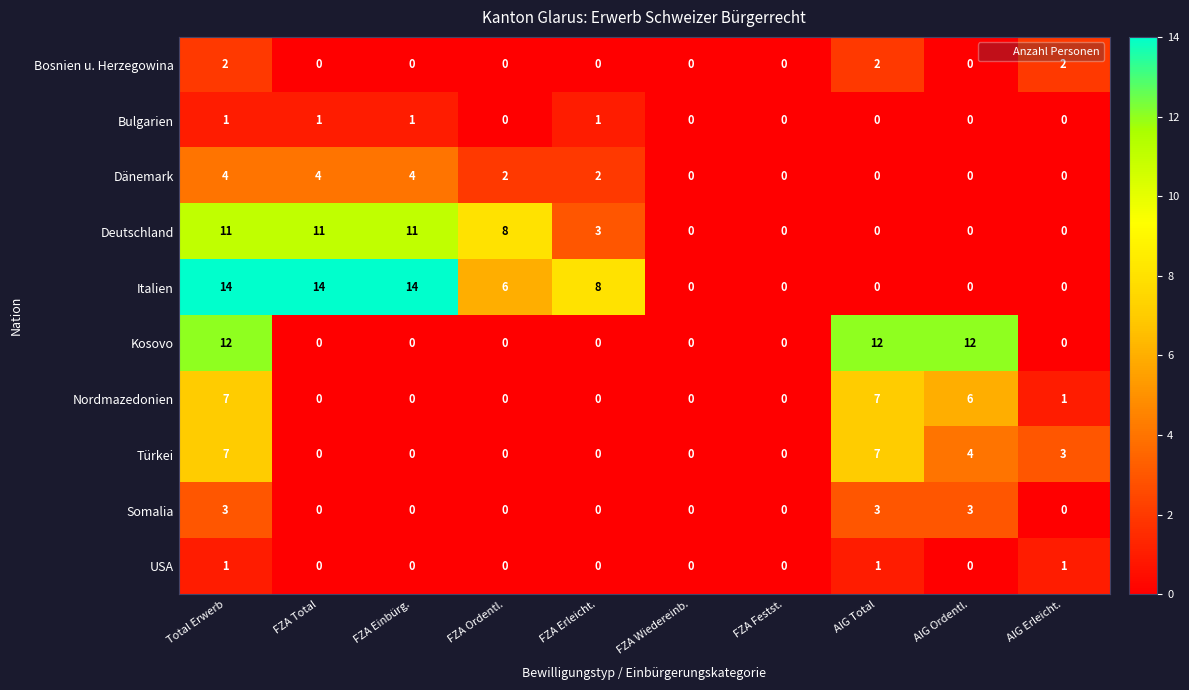

Where does the Dänemark series first go above 2?

Total Erwerb